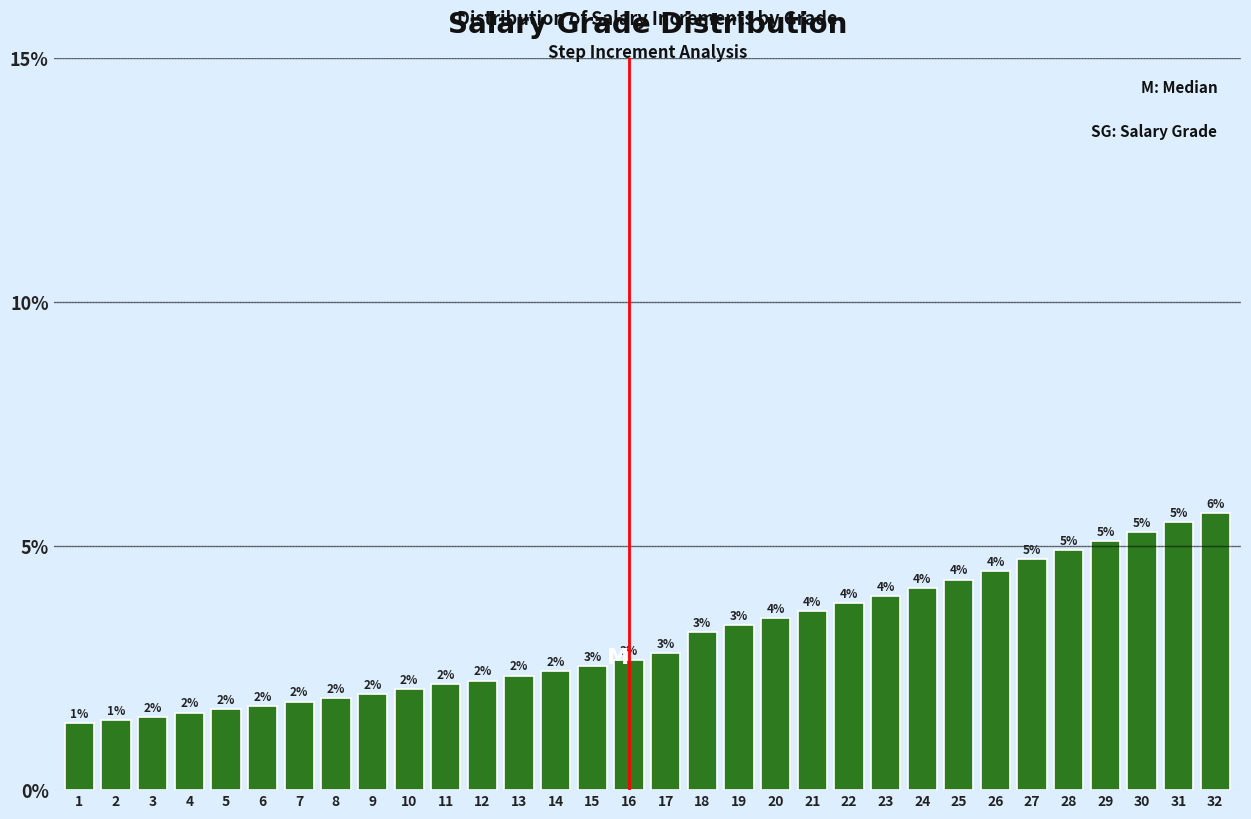

Which category has the highest value across all series?

32